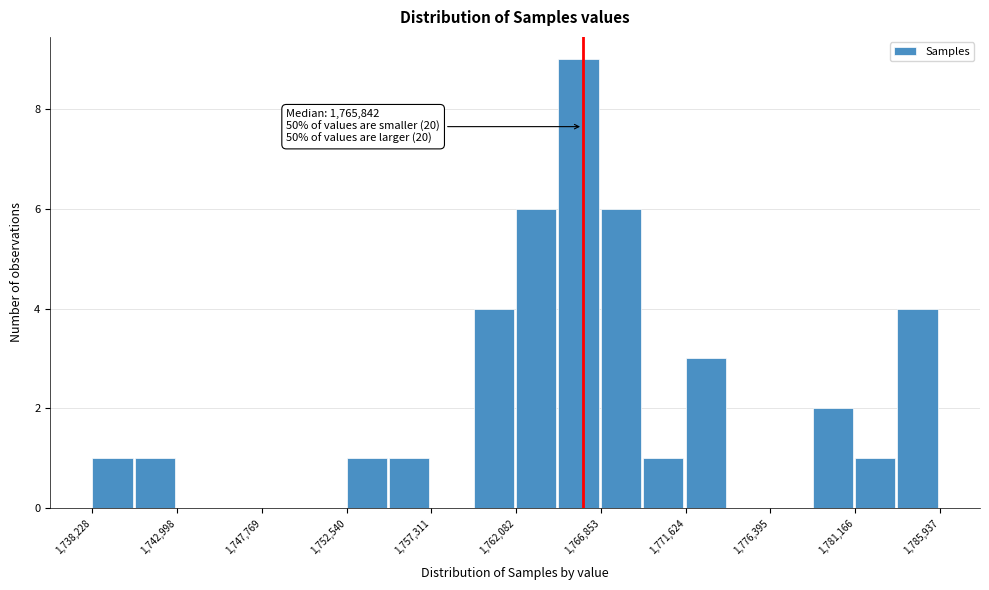

Which range on the x-axis has the tallest bar?

1764500 to 1767000